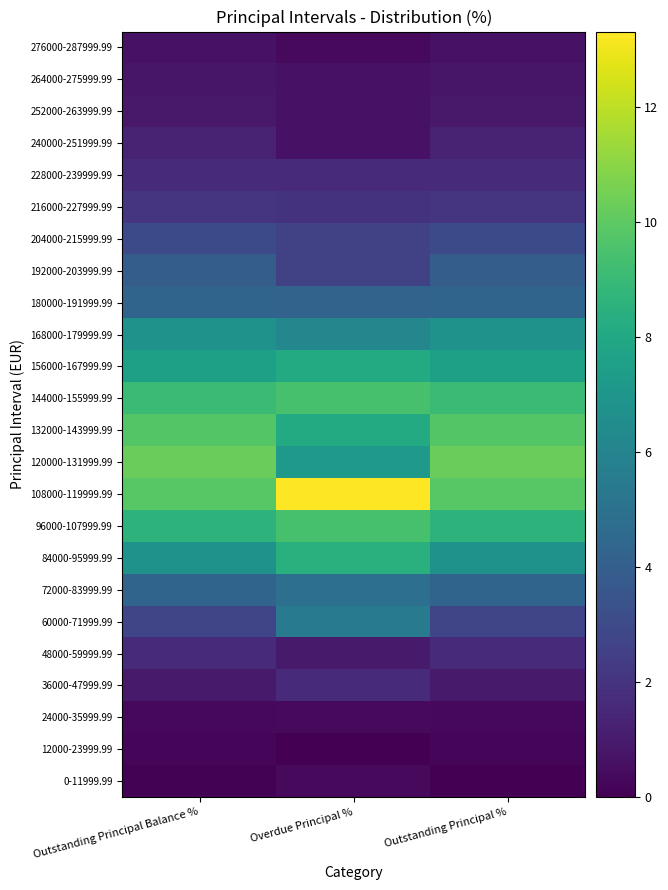

Between Outstanding Principal Balance % and Overdue Principal %, which is larger?

Overdue Principal %